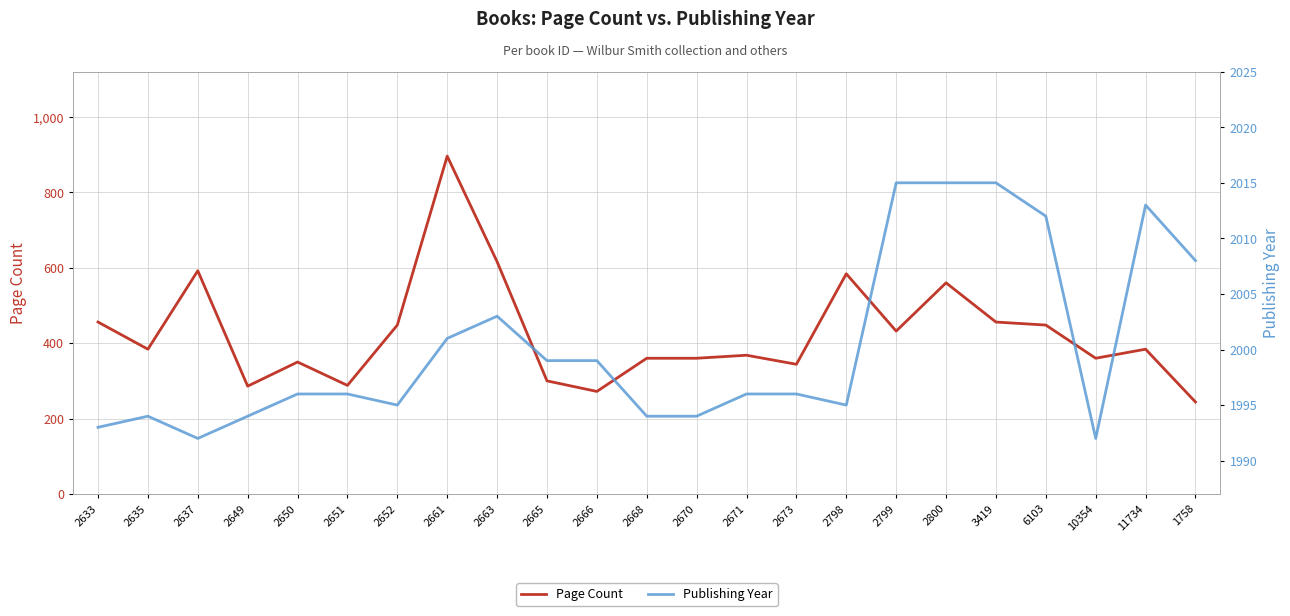

Which has a higher value, 2663 or 2673?

2663